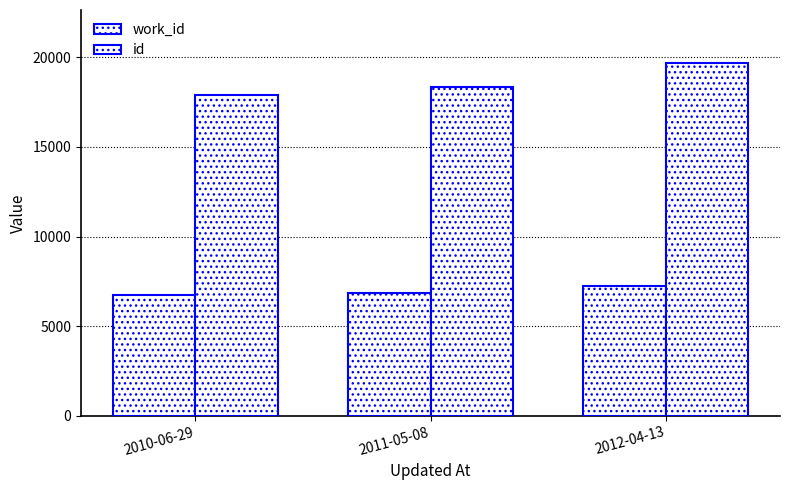

How many data points in work_id are less than 6838?

1